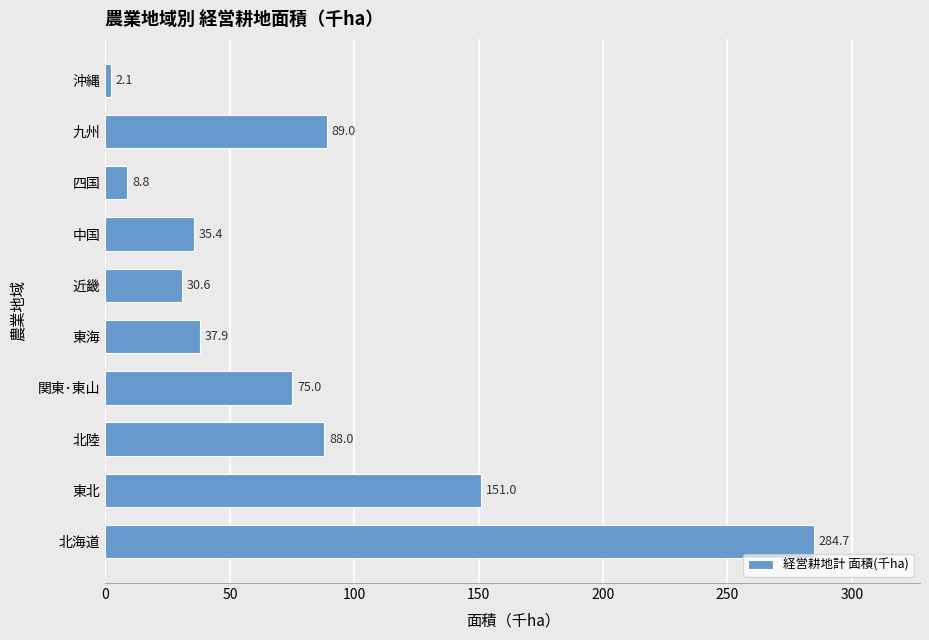

At which label is the value closest to 143?

東北